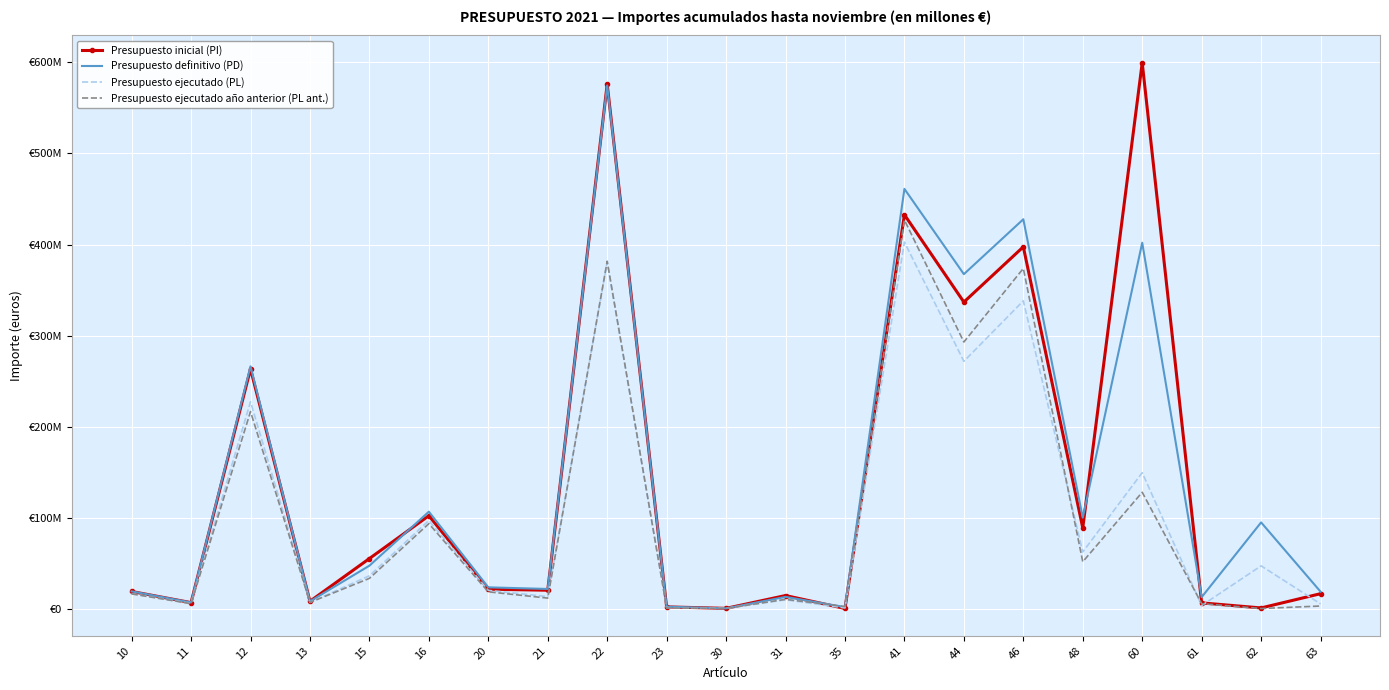

What are all the series names shown in the legend?

Presupuesto inicial (PI), Presupuesto definitivo (PD), Presupuesto ejecutado (PL), Presupuesto ejecutado año anterior (PL ant.)